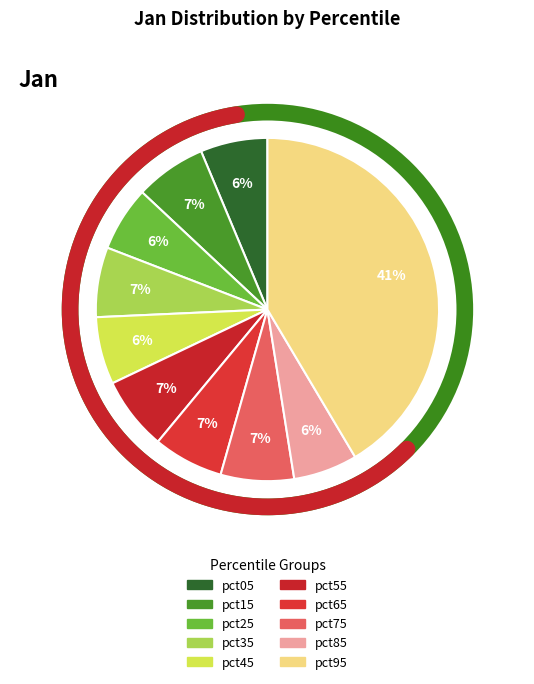

Is the sum of pct15 and pct25 greater than half?

No